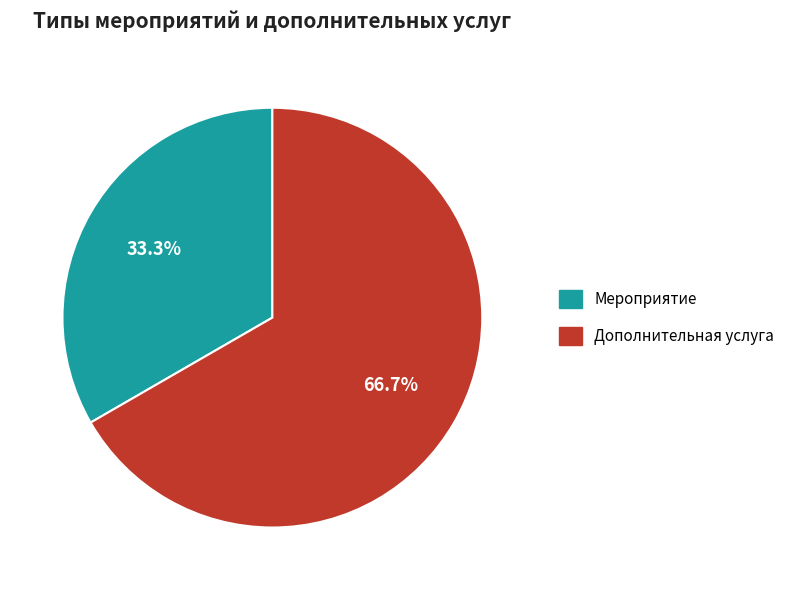

Is the sum of Мероприятие and Дополнительная услуга greater than half?

Yes